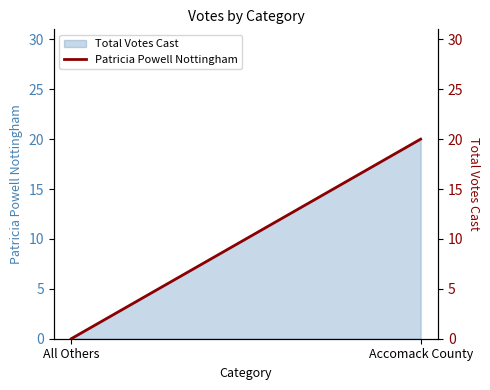

Where is the data nearest to the value 10?

All Others